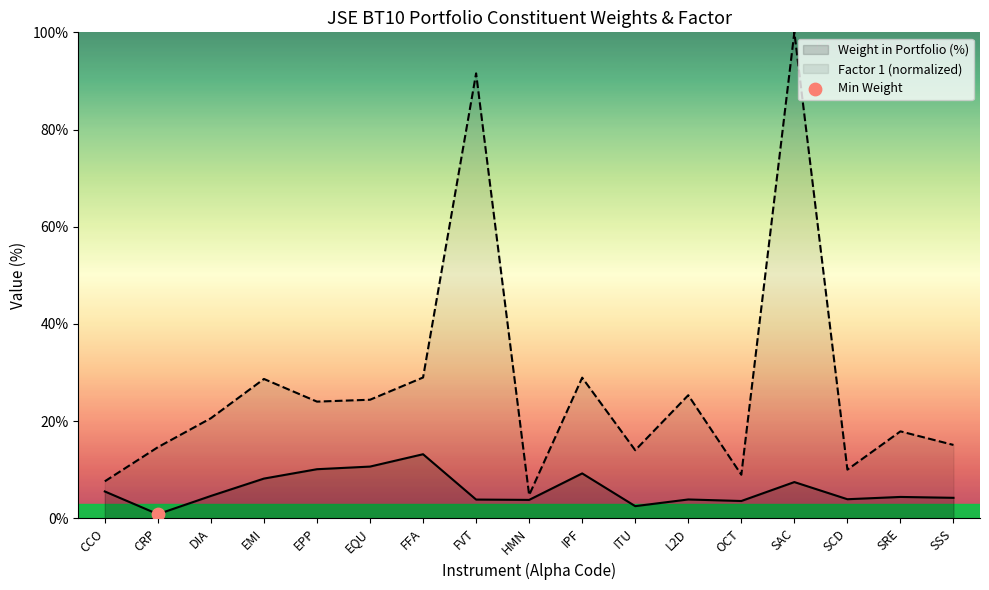

Which series reaches the maximum Y coordinate?

Factor 1